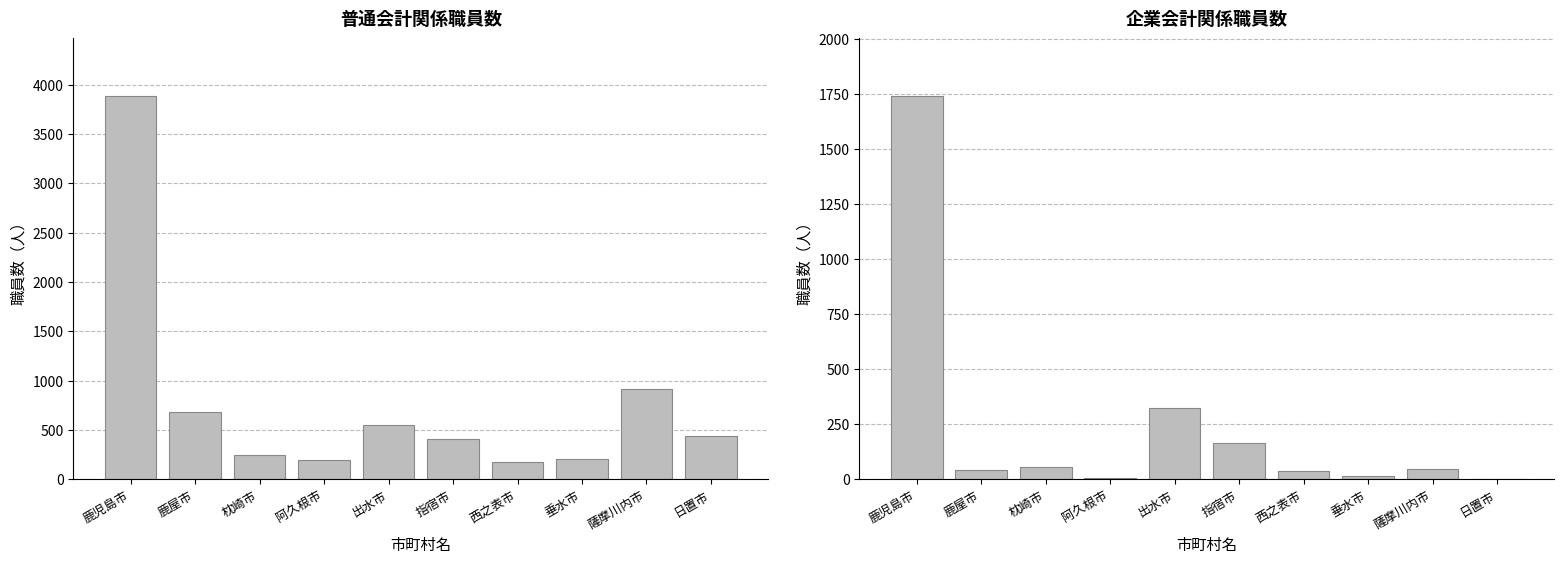

What is the label of the 5th bar from the right?

指宿市